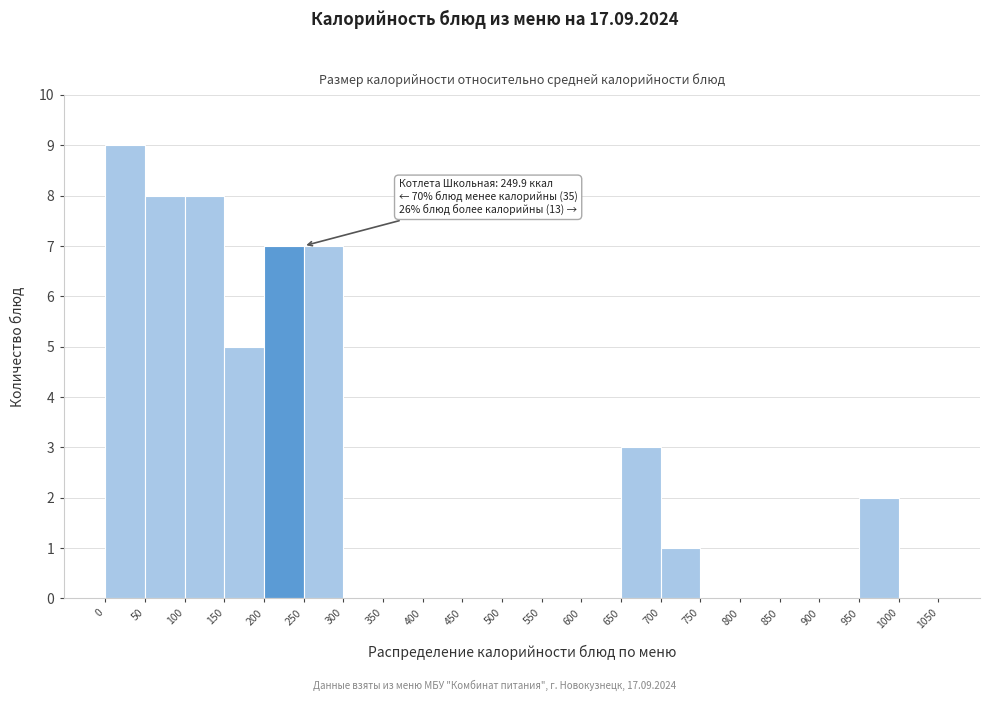

Over which range of the x-axis is the bar tallest?

0 to 50